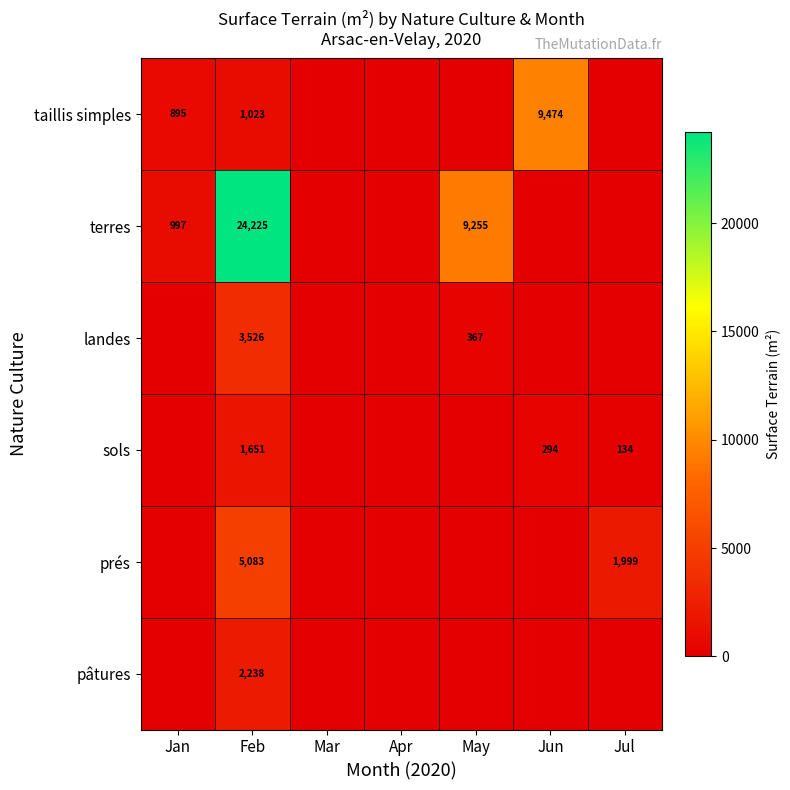

The terres series shows 997 at Jan. True or false?

True